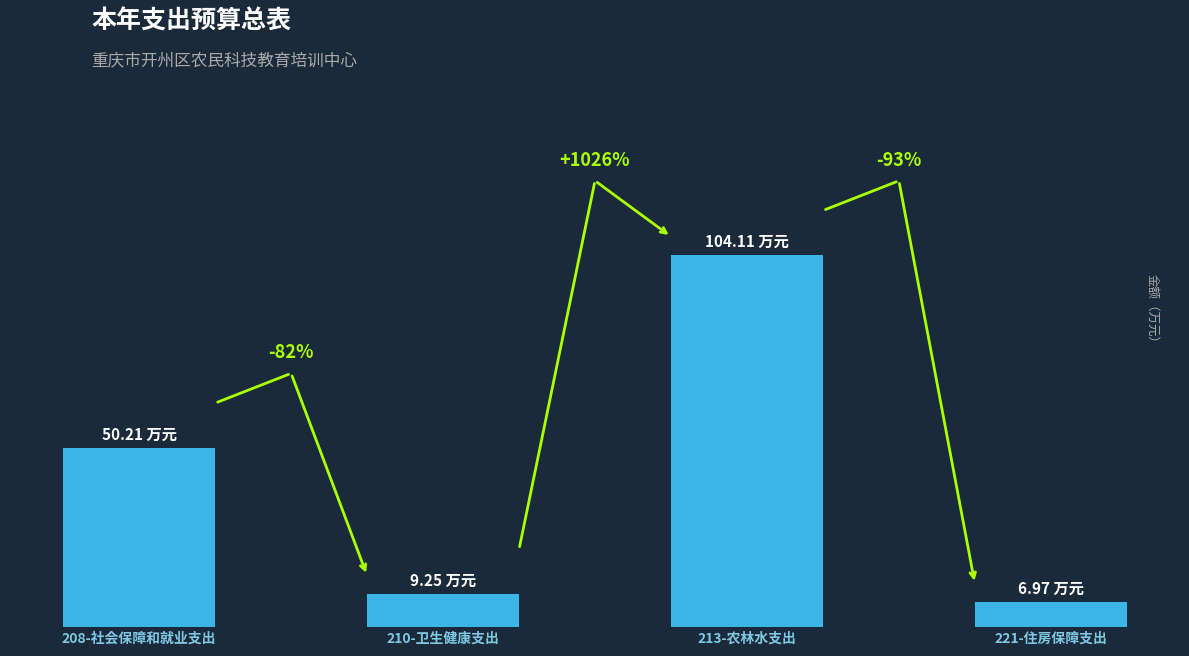

What is the difference between the second highest and second lowest values?

41.0